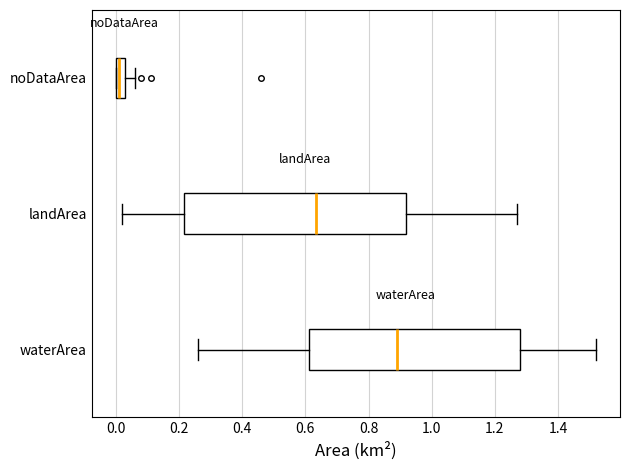

Reading bottom to top, read every box against the x-axis: the position of its median line, the range the box covers, and the ends of its whiskers. The values are not printed on the chart, so give them approximately, as read against the axis.

waterArea: median 0.90, box 0.62 to 1.28, whiskers 0.26 to 1.52
landArea: median 0.64, box 0.22 to 0.92, whiskers 0.02 to 1.28
noDataArea: median 0.02, box 0.00 to 0.04, whiskers 0.00 to 0.06